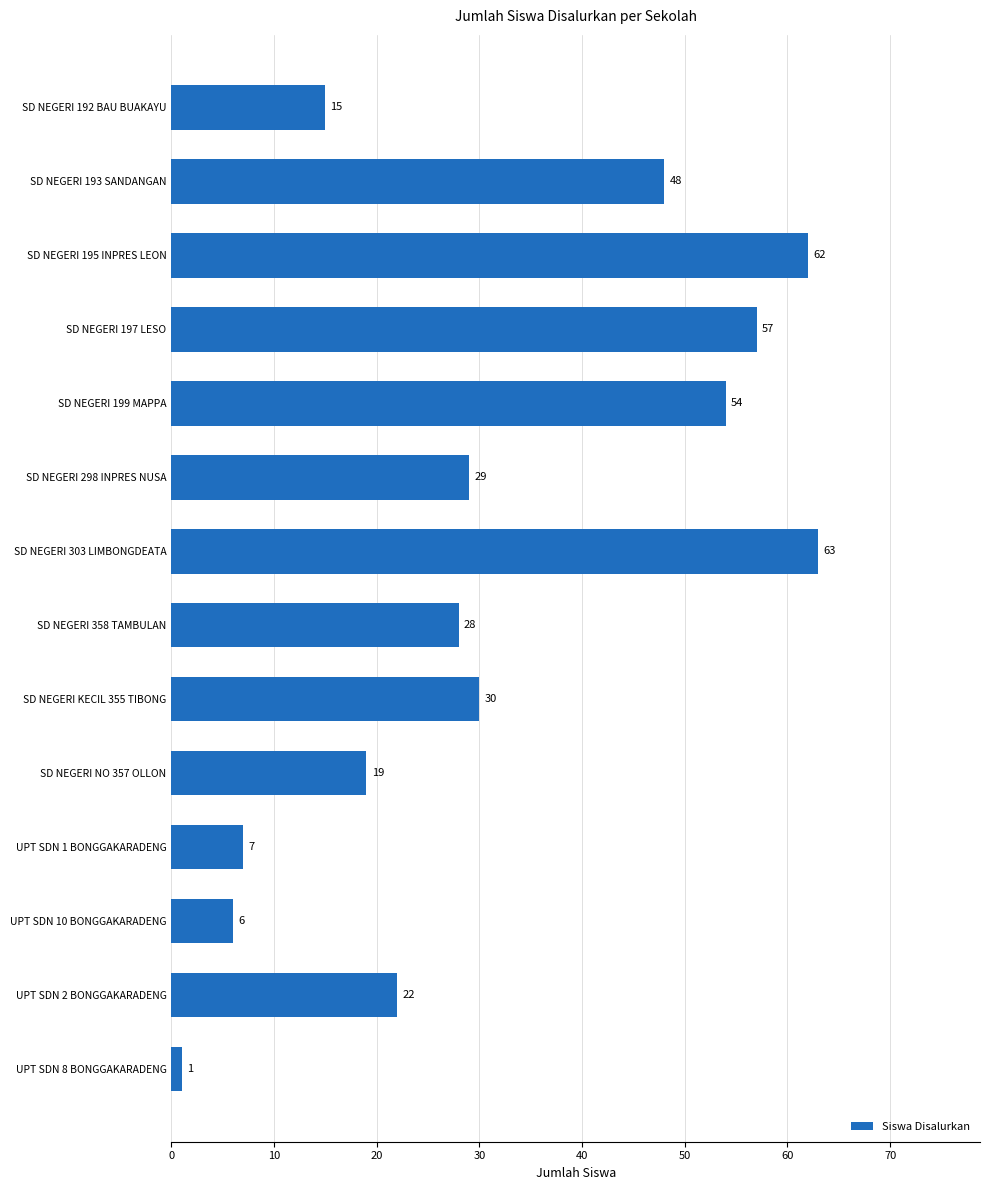

Reading bottom to top, extract all data points from this chart.

UPT SDN 8 BONGGAKARADENG=1	UPT SDN 2 BONGGAKARADENG=22	UPT SDN 10 BONGGAKARADENG=6	UPT SDN 1 BONGGAKARADENG=7	SD NEGERI NO 357 OLLON=19	SD NEGERI KECIL 355 TIBONG=30	SD NEGERI 358 TAMBULAN=28	SD NEGERI 303 LIMBONGDEATA=63	SD NEGERI 298 INPRES NUSA=29	SD NEGERI 199 MAPPA=54	SD NEGERI 197 LESO=57	SD NEGERI 195 INPRES LEON=62	SD NEGERI 193 SANDANGAN=48	SD NEGERI 192 BAU BUAKAYU=15